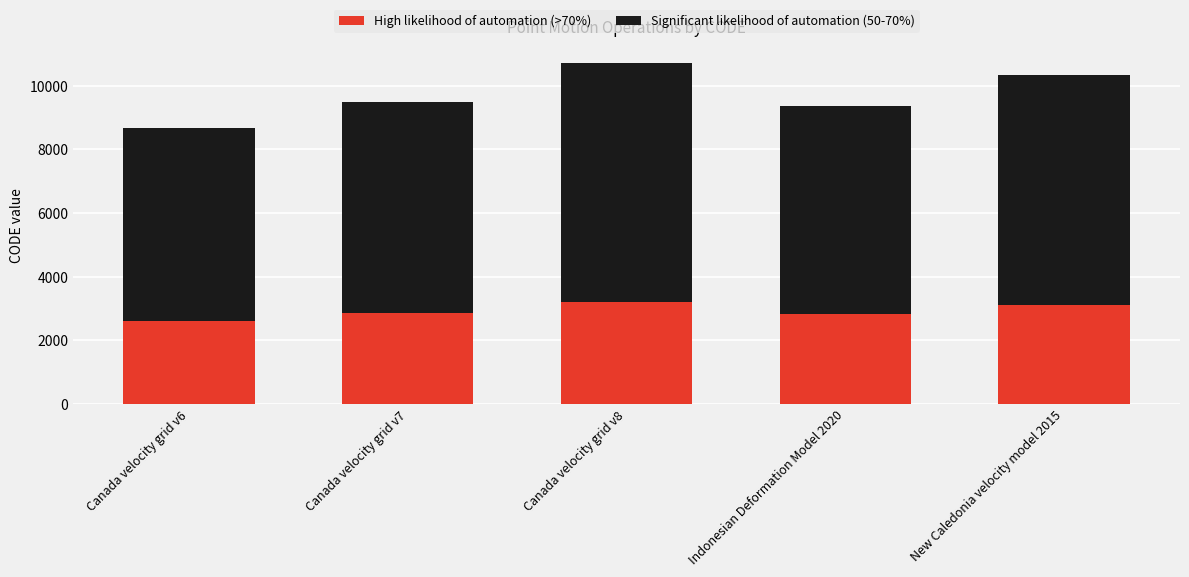

The High likelihood of automation (>70%) series shows 2844.9 at Canada velocity grid v7. True or false?

True